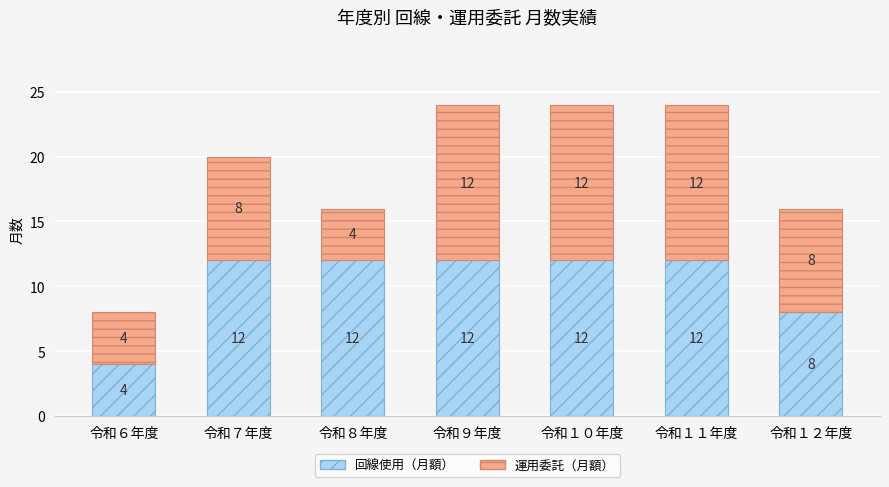

What is the total value across all series at 令和９年度?

24